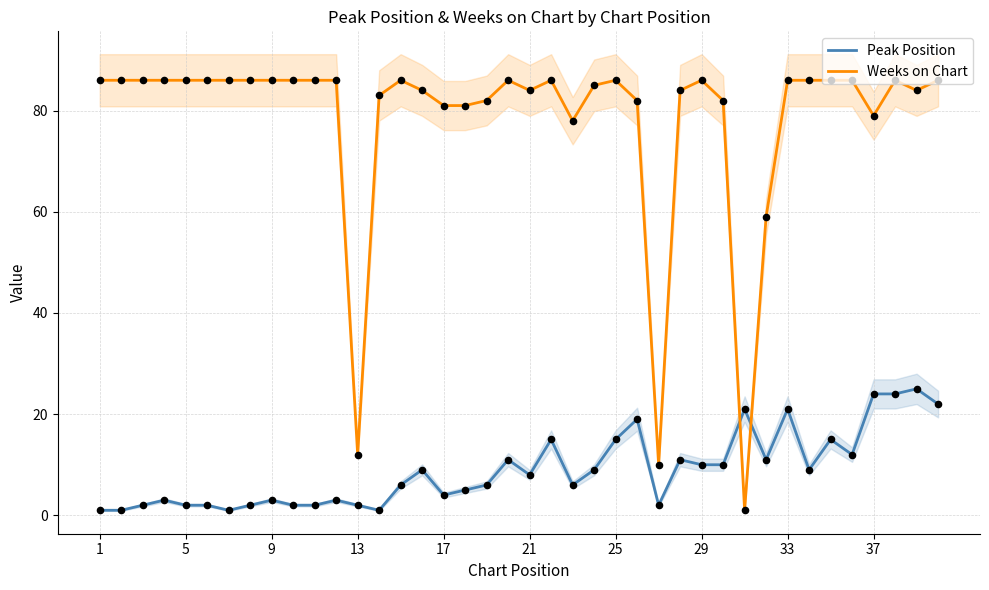

Which series ends up on top after the final intersection of Peak Position and Weeks on Chart?

Weeks on Chart